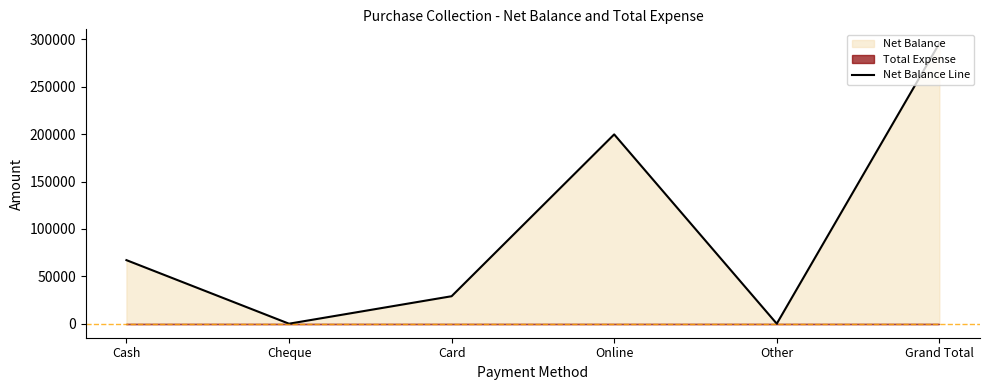

Does the chart have visible grid lines?

No